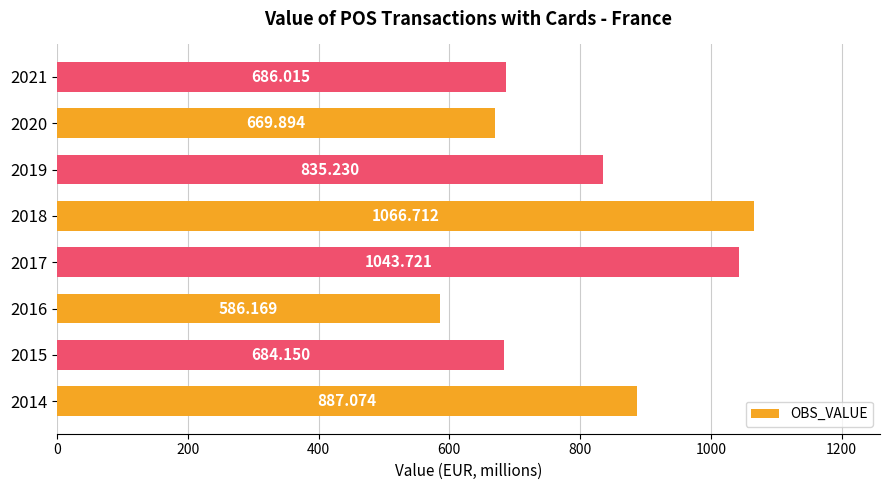

Are the bars horizontal?

Yes